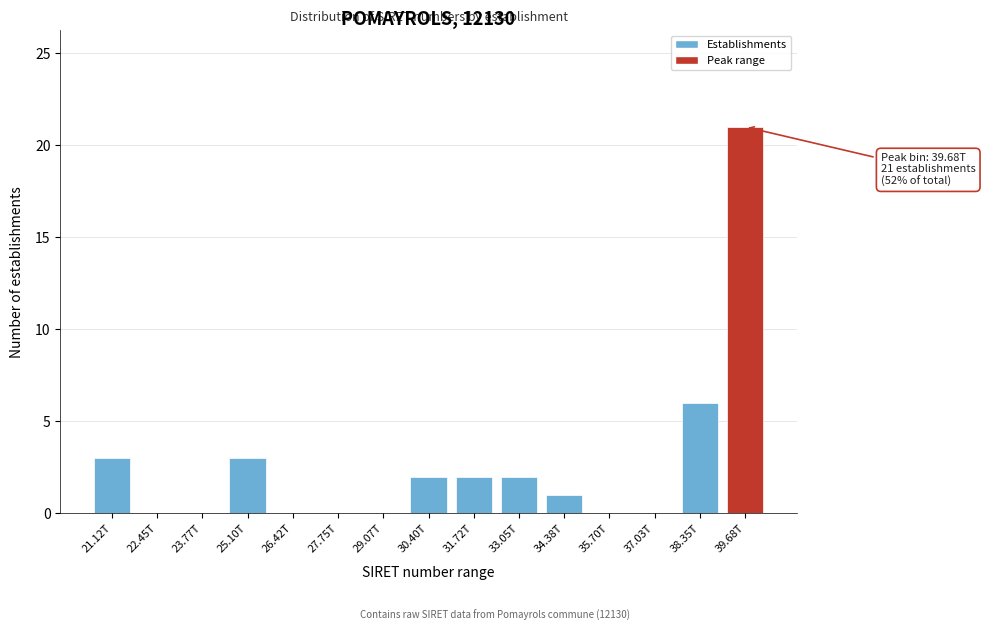

Reading right to left, list all the values displayed in this chart.

39.68T=21	38.35T=6	37.03T=0	35.70T=0	34.38T=1	33.05T=2	31.72T=2	30.40T=2	29.07T=0	27.75T=0	26.42T=0	25.10T=3	23.77T=0	22.45T=0	21.12T=3